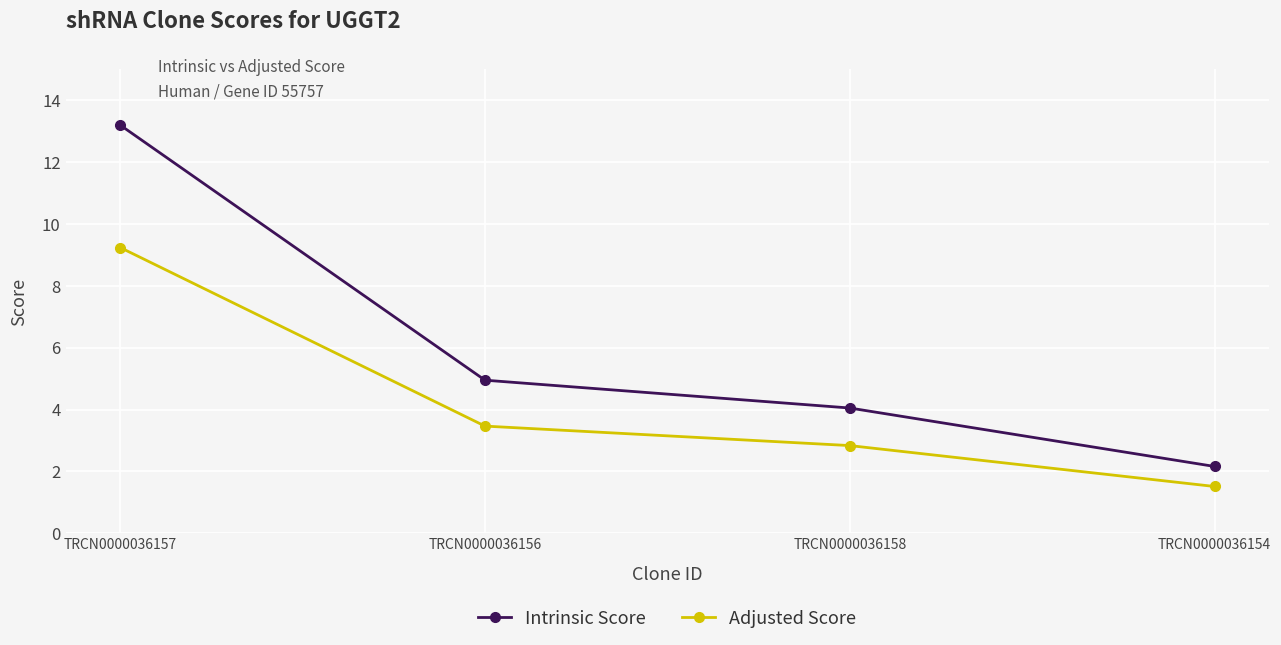

What is the difference between the maximum and minimum values in the Intrinsic Score series?

11.0